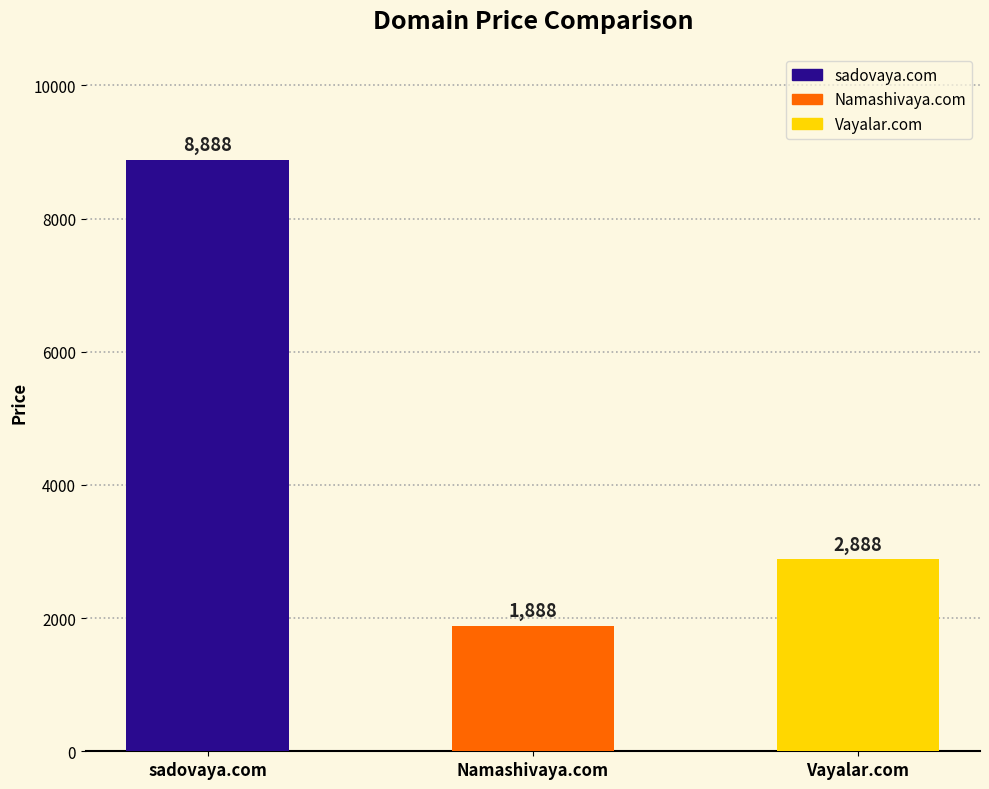

What is the difference between the values at Namashivaya.com and Vayalar.com?

1000